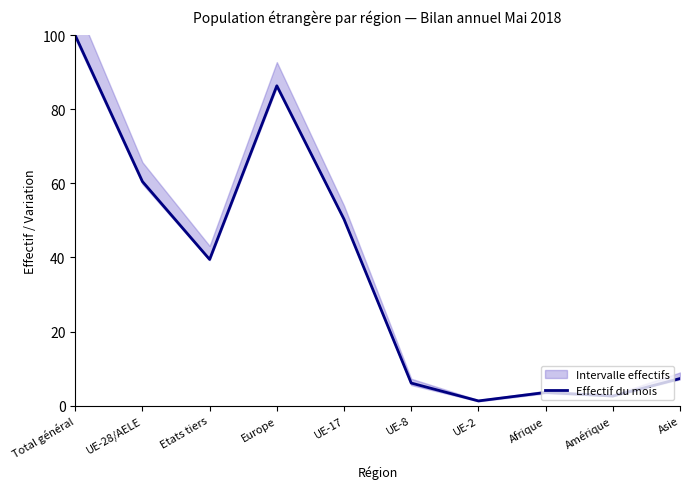

Is it true that Effectif du mois equals 13.1 at UE-28/AELE?

False